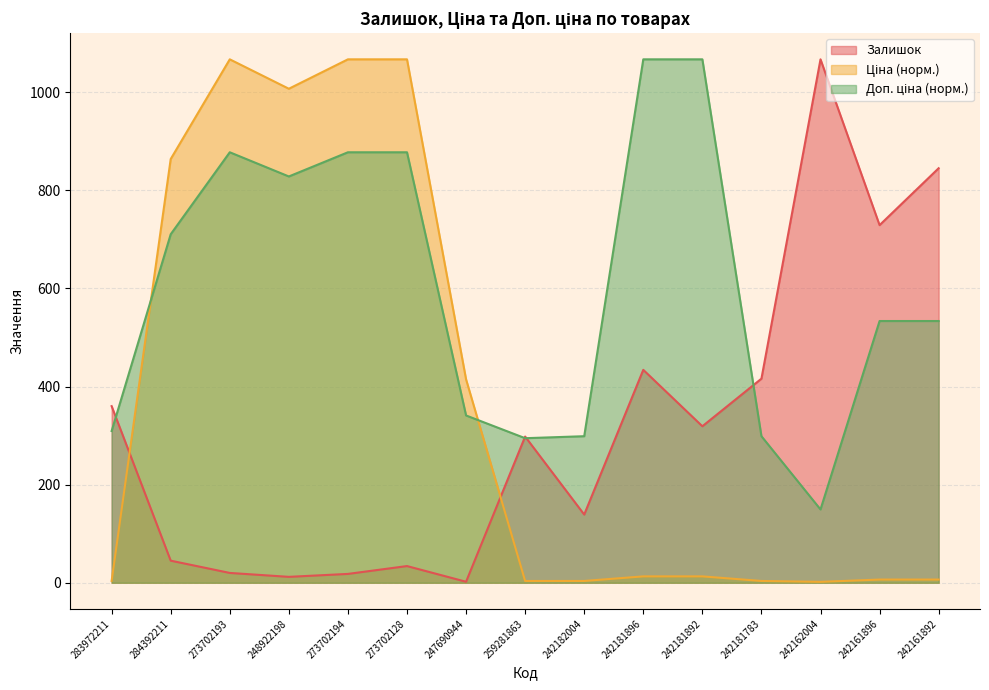

Which has a higher value, 242162004 or 242182004?

242162004